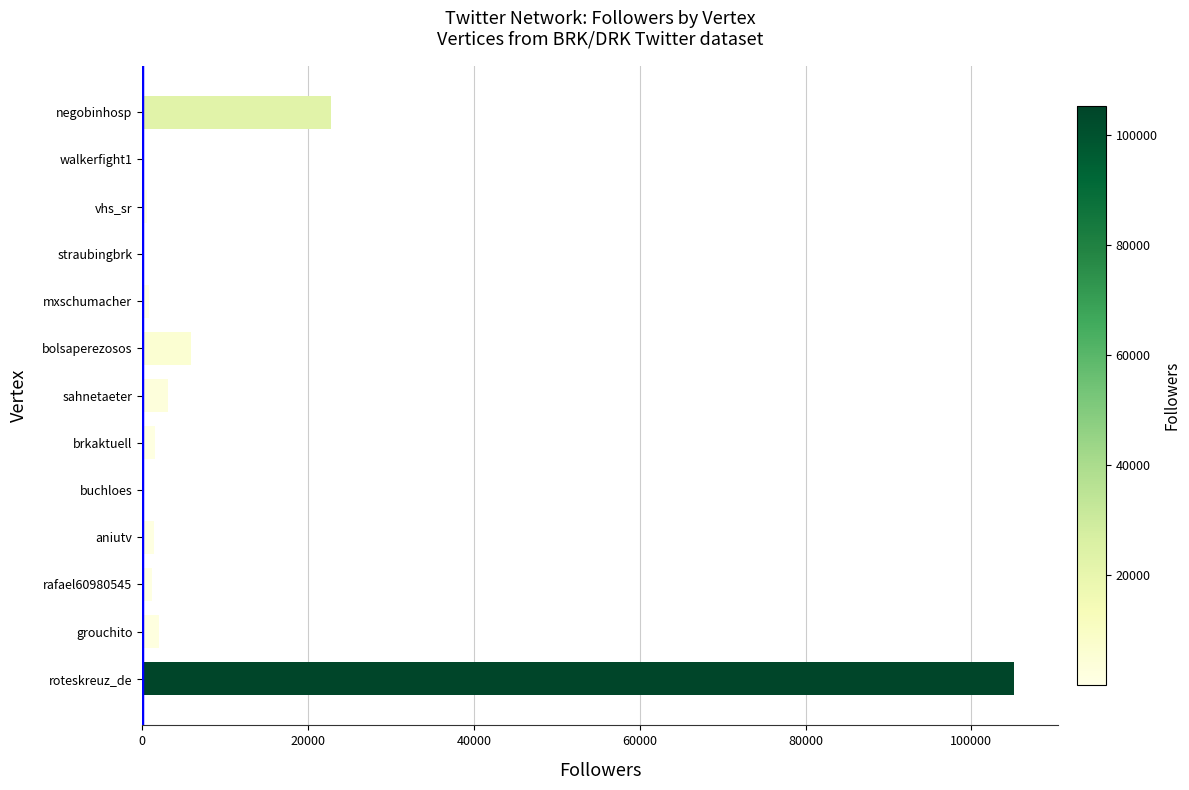

At which label is the value closest to 52592?

negobinhosp